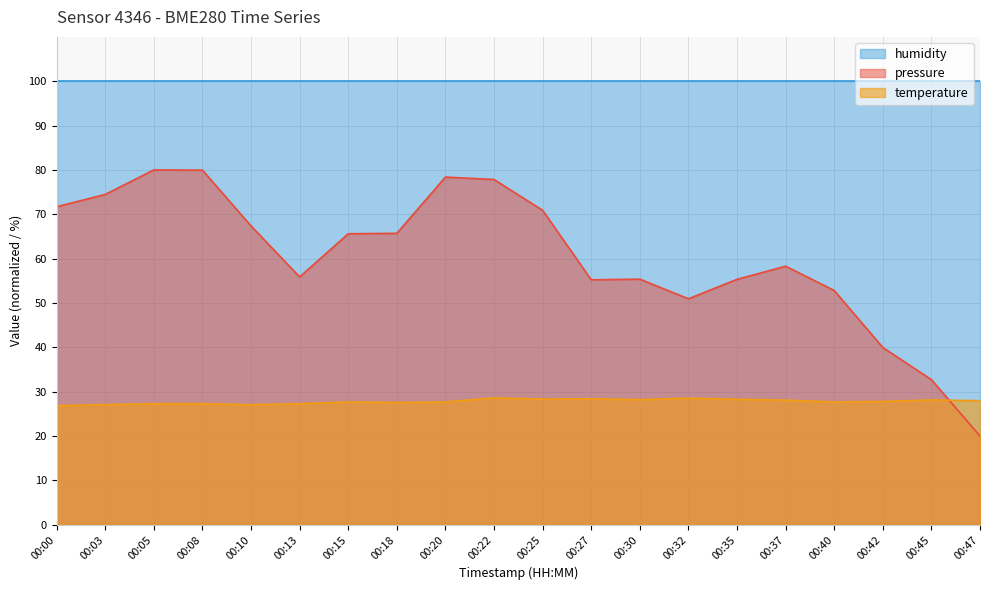

Where does the pressure series first go above 65?

00:00